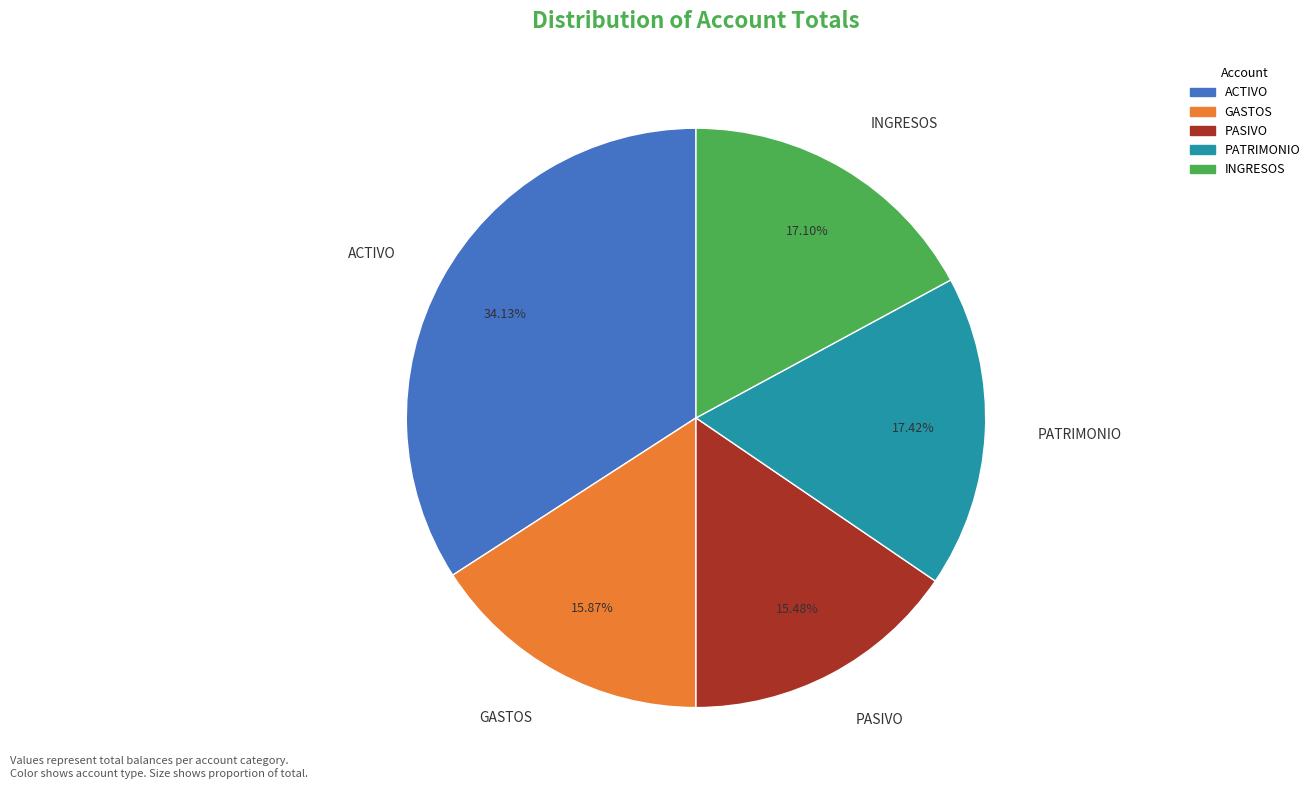

Combined, what portion of the pie is PASIVO and ACTIVO?

49.6%